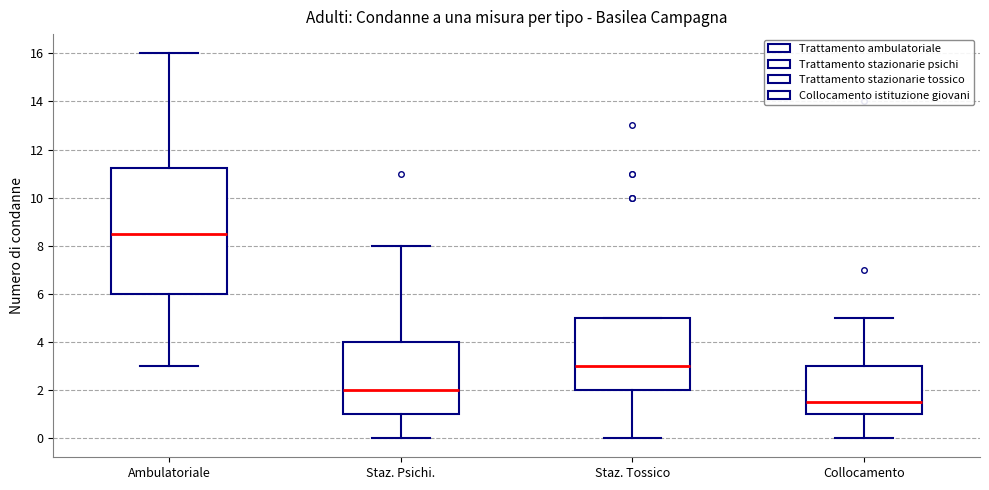

Reading left to right, transcribe this box plot: for each box, give where its median line is, the range the box spans, and where its two whiskers end, as read against the y-axis. The values are not printed on the chart, so give them approximately, as read against the axis.

Ambulatoriale: median 8.6, box 6.0 to 11.2, whiskers 3.0 to 16.0
Staz. Psichi.: median 2.0, box 1.0 to 4.0, whiskers 0.0 to 8.0
Staz. Tossico: median 3.0, box 2.0 to 5.0, whiskers 0.0 to 5.0
Collocamento: median 1.6, box 1.0 to 3.0, whiskers 0.0 to 5.0